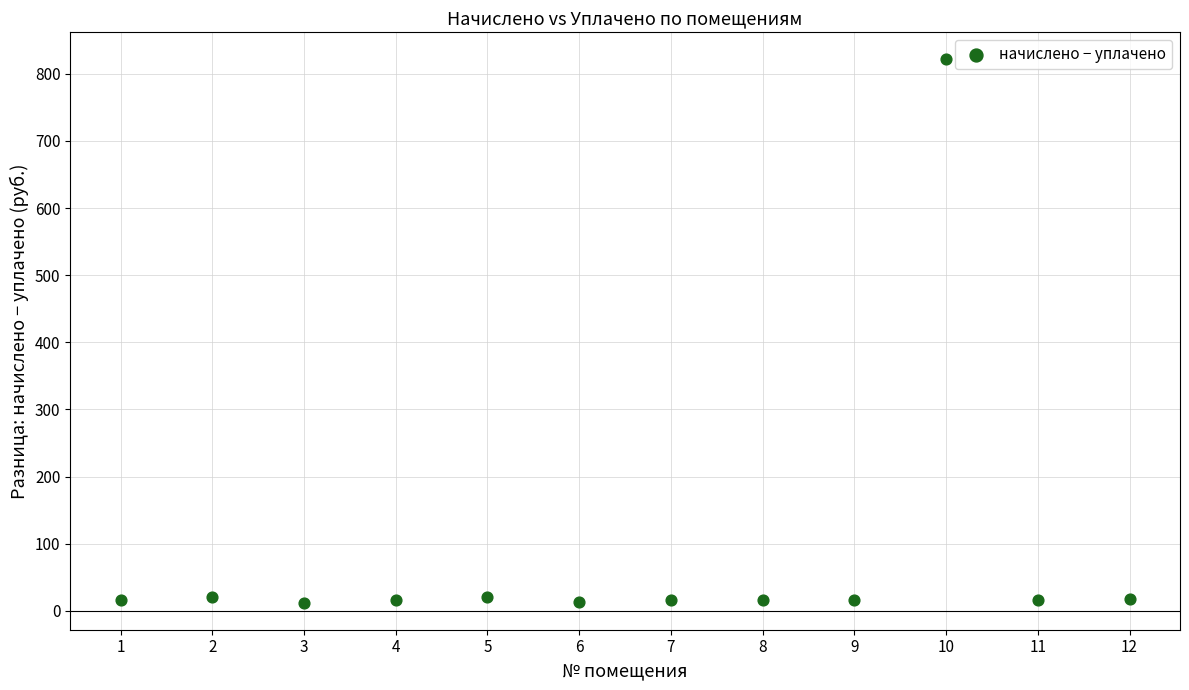

What is the range of X values (max minus min)?

11.0